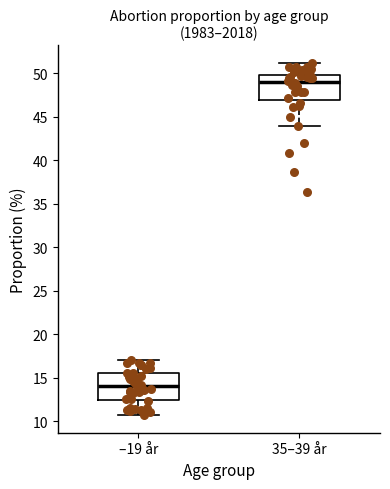

Reading left to right, transcribe this box plot: for each box, give where its median line is, the range the box spans, and where its two whiskers end, as read against the y-axis. The values are not printed on the chart, so give them approximately, as read against the axis.

–19 år: median 14.0, box 12.5 to 15.5, whiskers 10.5 to 17.0
35–39 år: median 49.0, box 47.0 to 50.0, whiskers 44.0 to 51.0